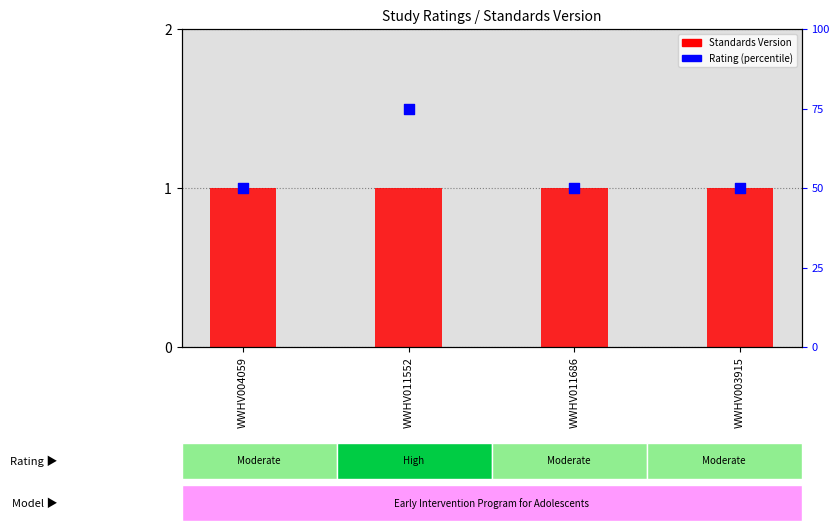

Is the value of Standards Version at WWHV004059 greater than the value of Rating (percentile) at WWHV003915?

No